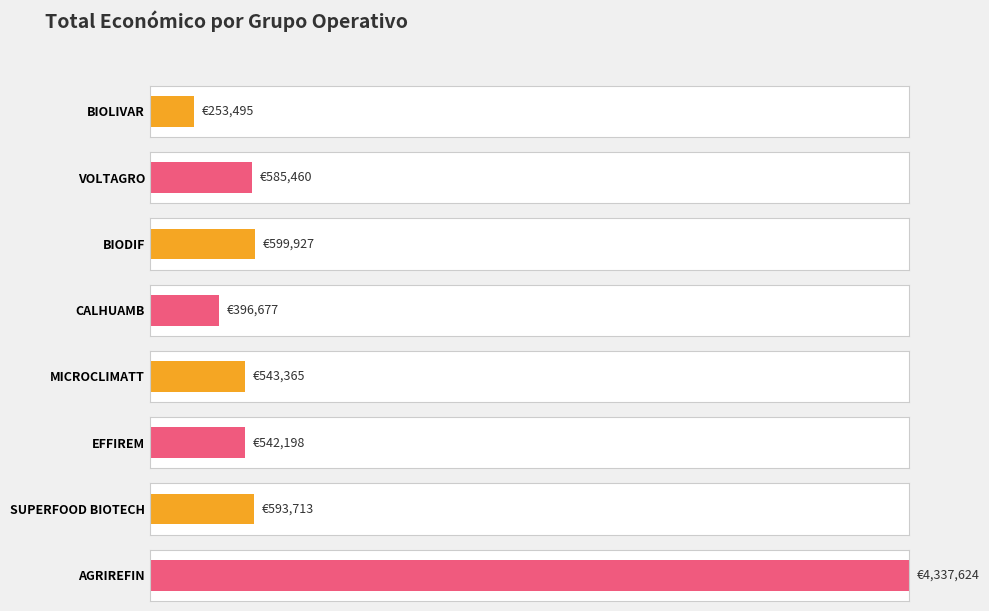

Are the bars grouped side by side (vs. stacked)?

No